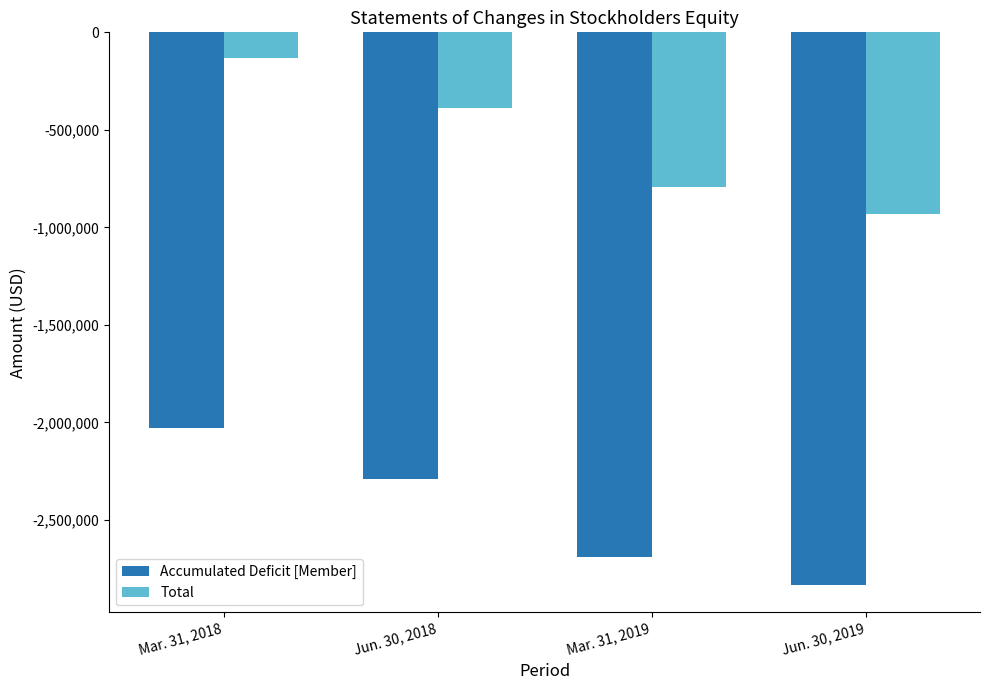

True or false: Total has a value of -626039 at Jun. 30, 2018.

False